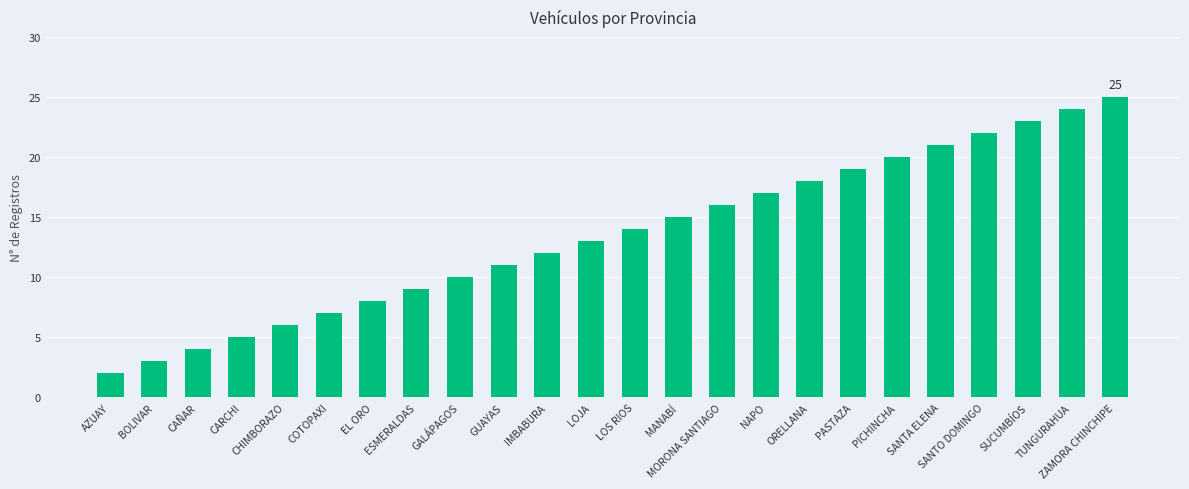

True or false: the data shows 11 at GUAYAS.

True